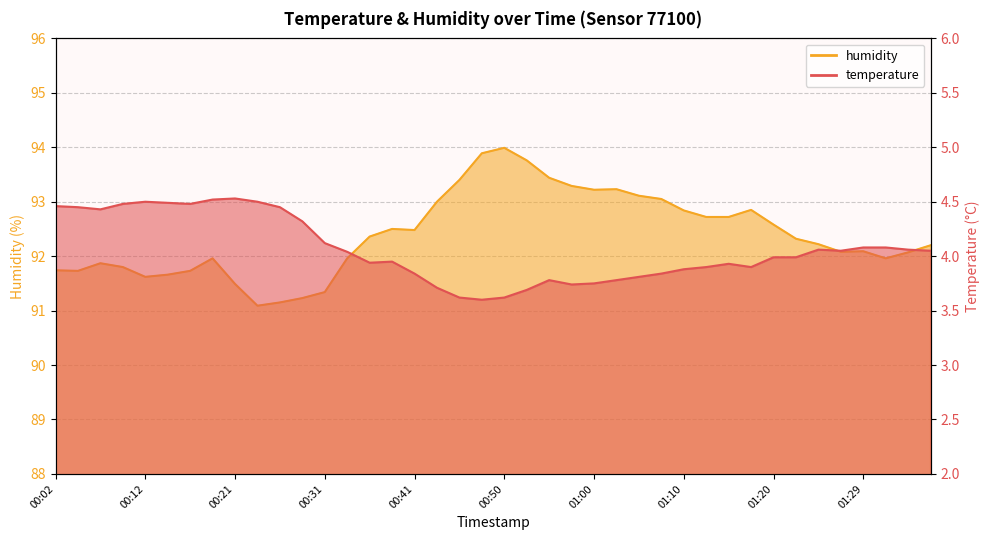

How many lines are shown in the chart?

2